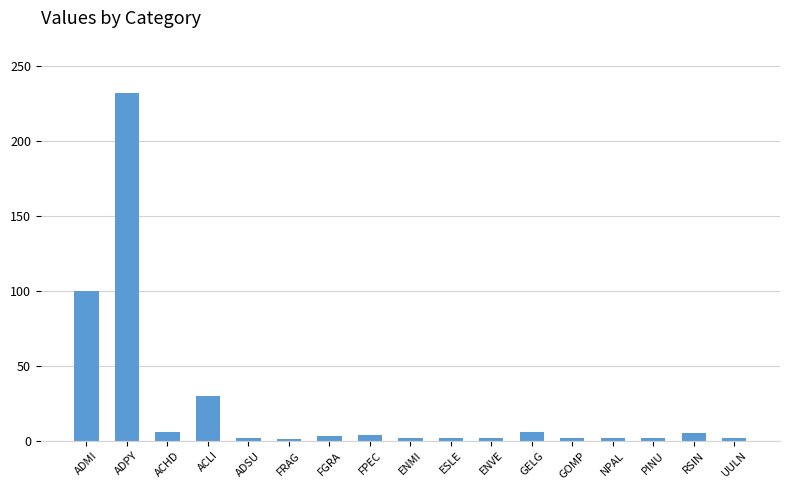

At which label is the value closest to 116?

ADMI